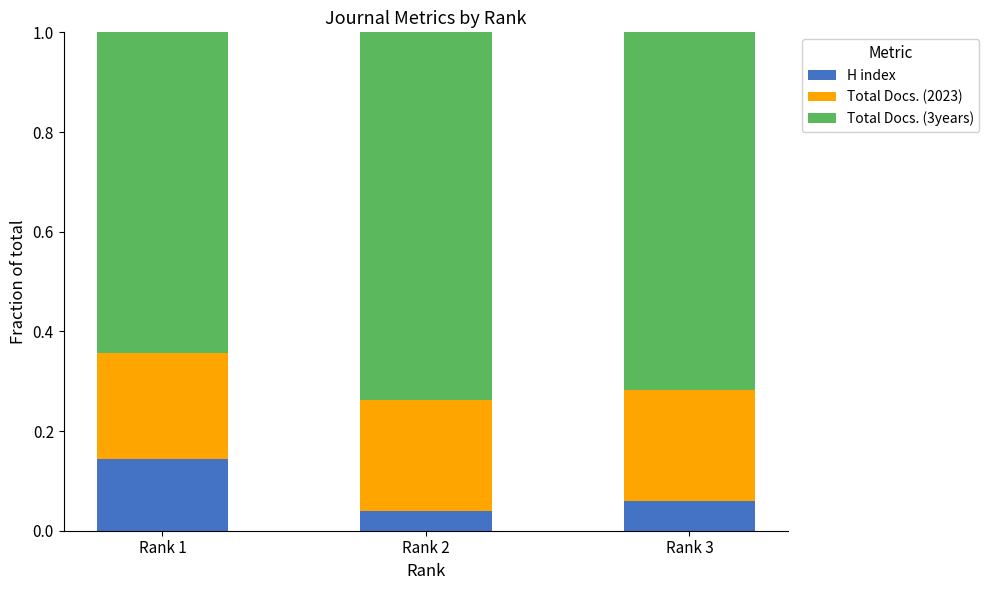

Count the H index values in the range 0 to 1.

3